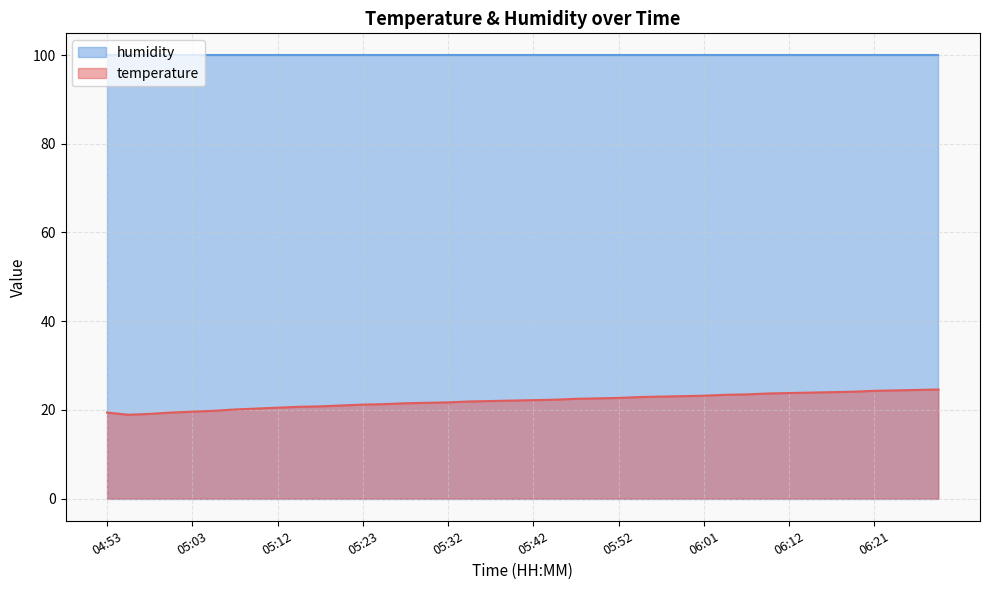

Is it true that the value at 06:04 is 39.4?

False